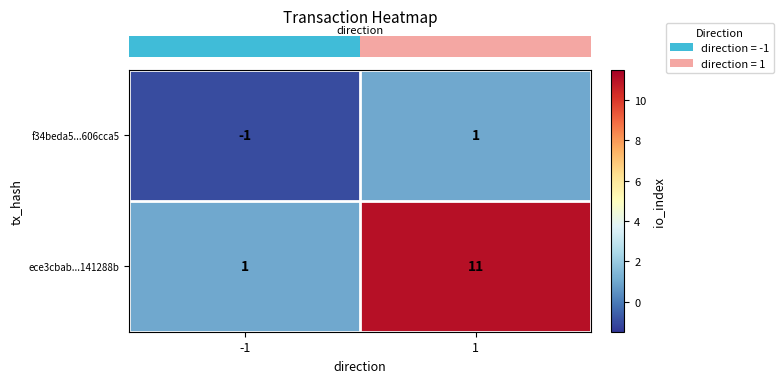

What is the maximum value shown in the chart?

11